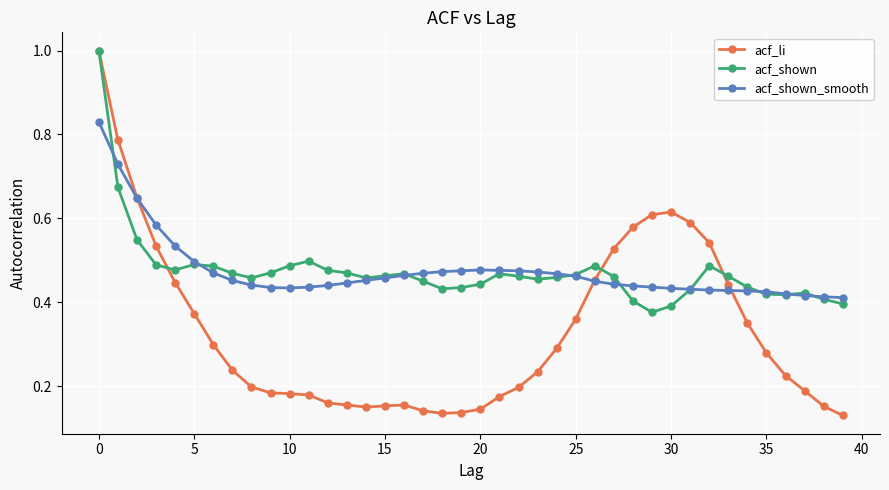

Which series has the largest range (max minus min)?

acf_li